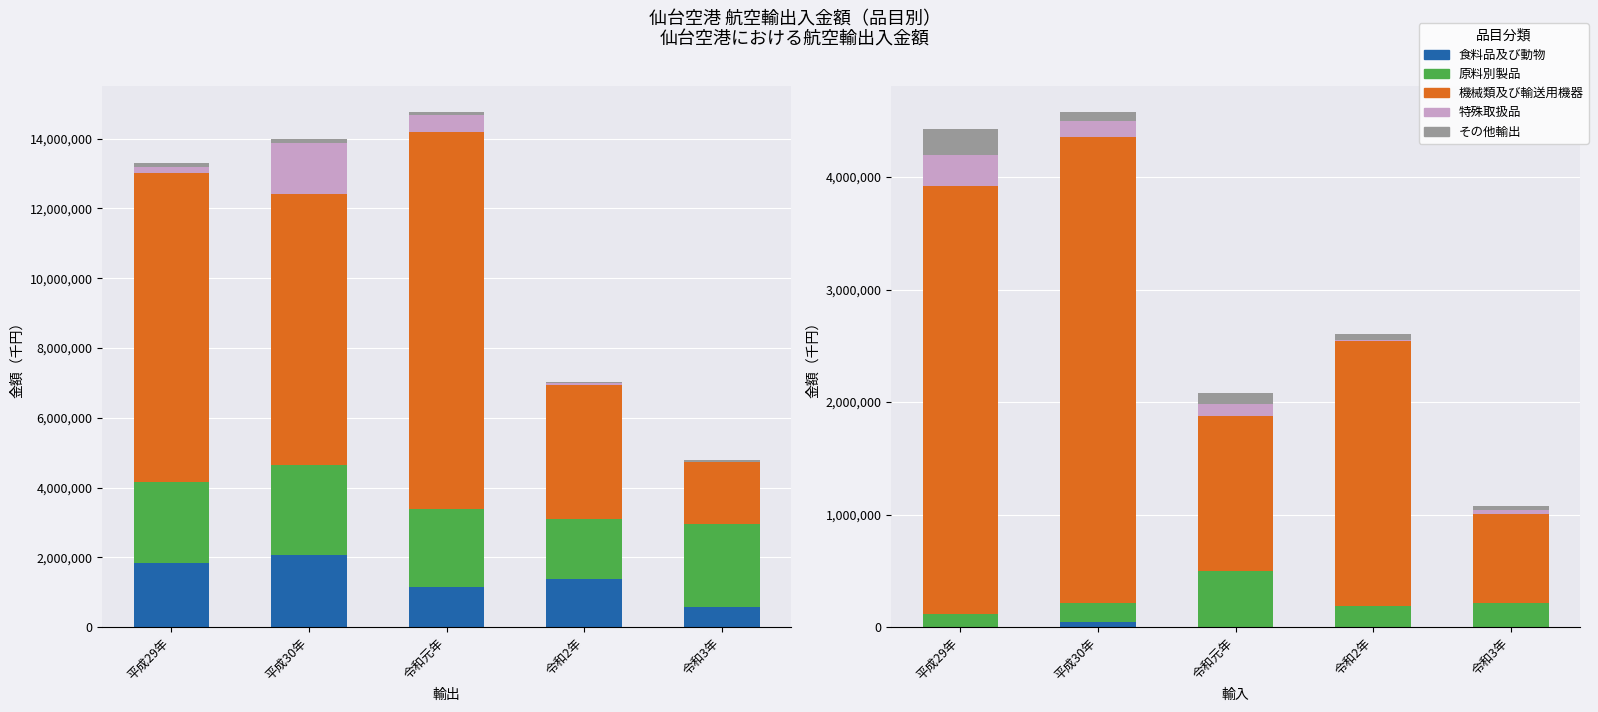

What is the difference between the highest and lowest values at 令和元年?

9657668